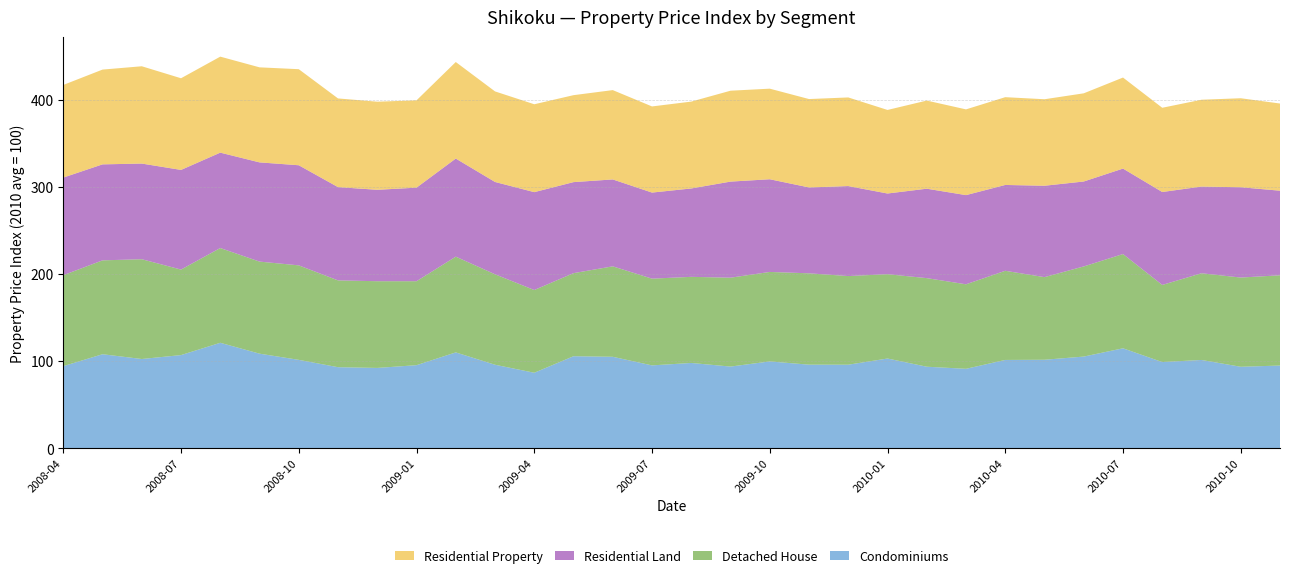

What is the highest value of the Condominiums series?

121.1